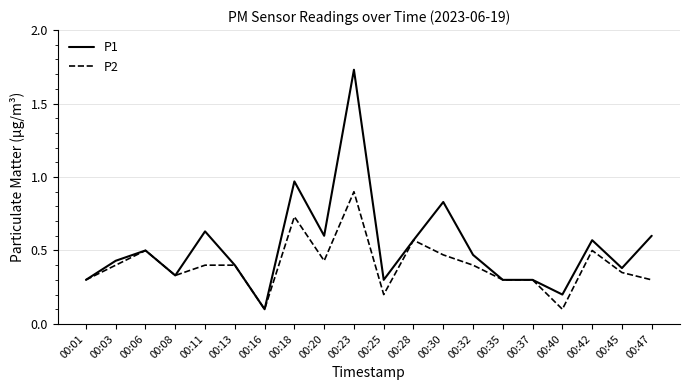

How many lines are shown in the chart?

2